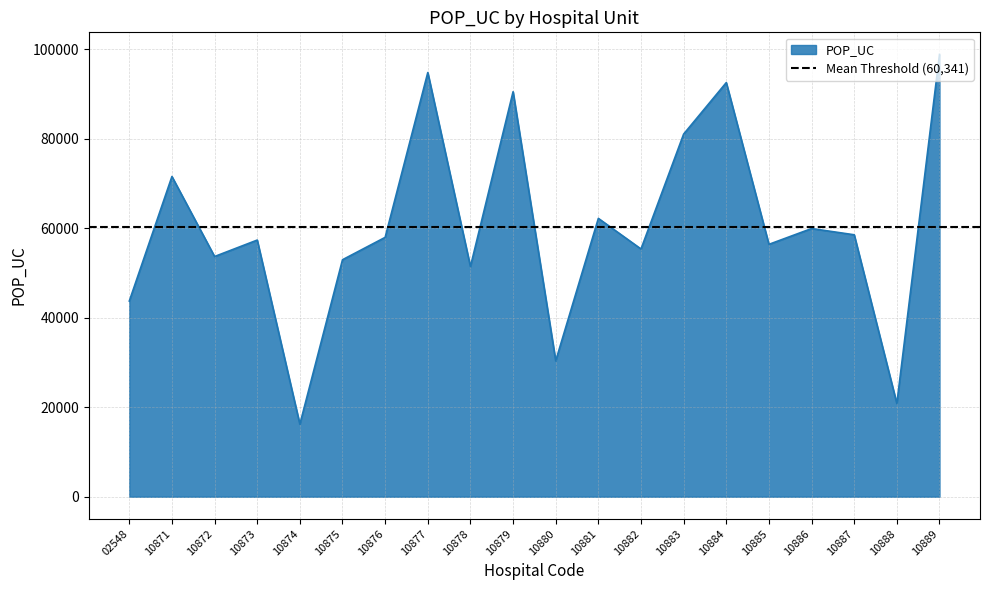

List the labels in order of value, smallest first.

10874, 10888, 10880, 02548, 10878, 10875, 10872, 10882, 10885, 10873, 10876, 10887, 10886, 10881, 10871, 10883, 10879, 10884, 10877, 10889